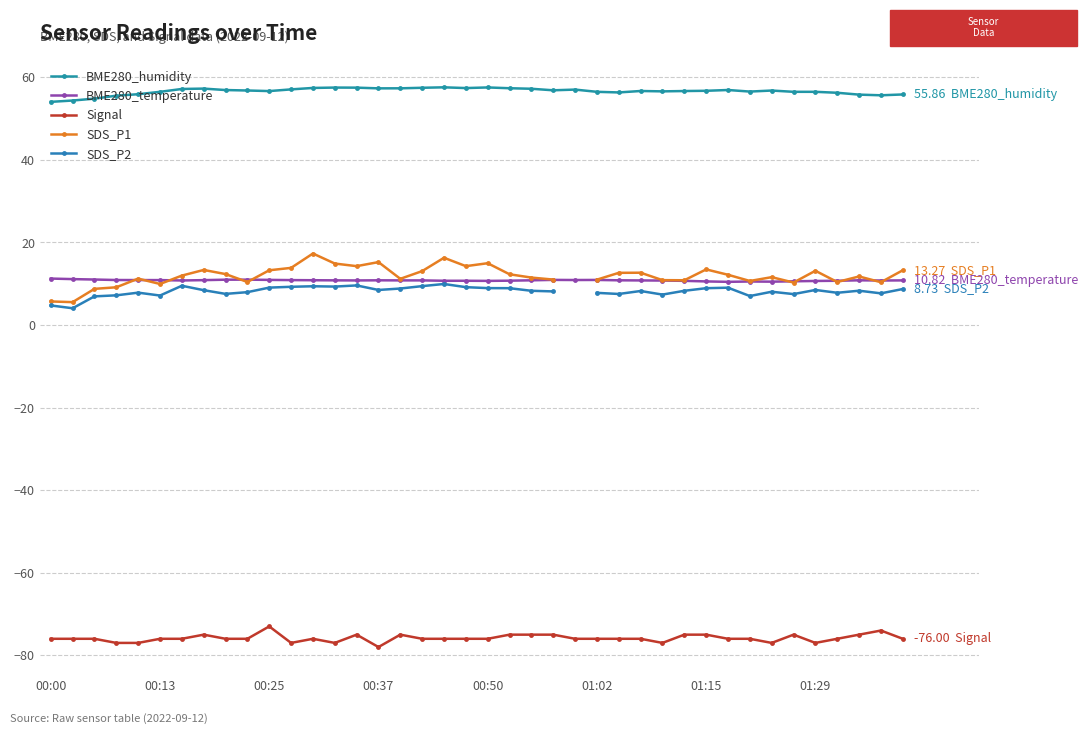

True or false: SDS_P2 and BME280_temperature intersect in this chart.

False